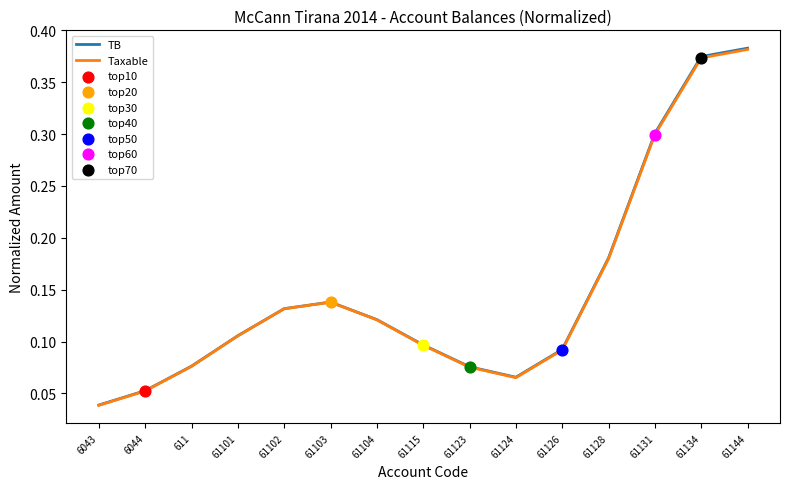

Which series has the widest spread of values?

TB